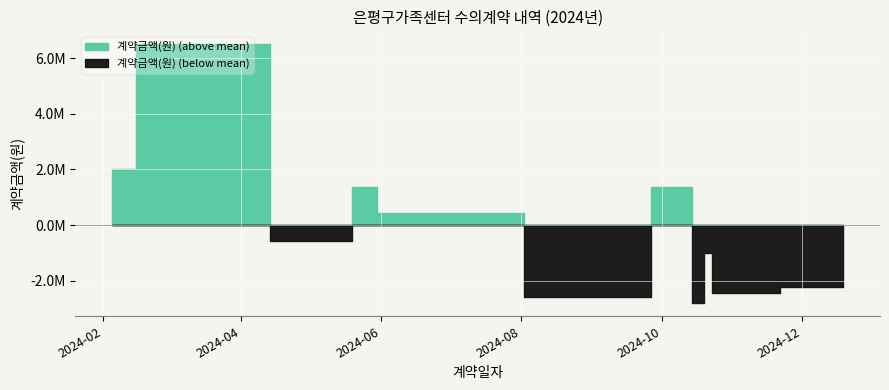

At which category is the sum across all series the highest?

2024-02-26